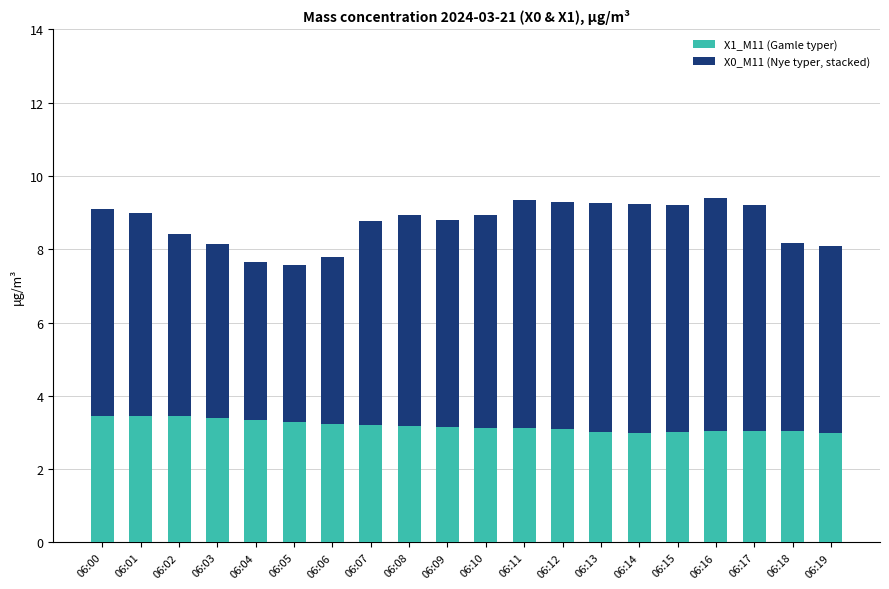

Count the number of categories in the chart.

20